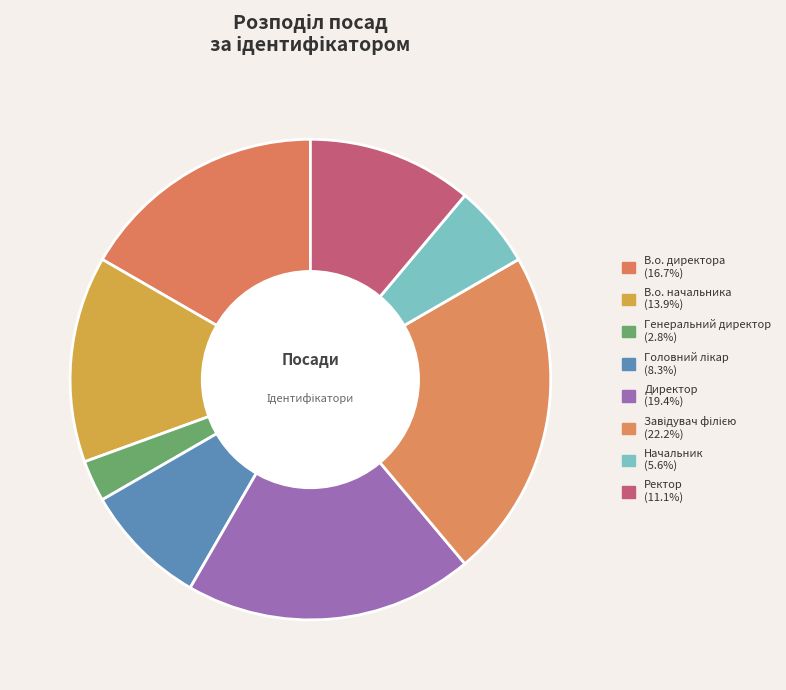

Count the number of slices in the pie.

8